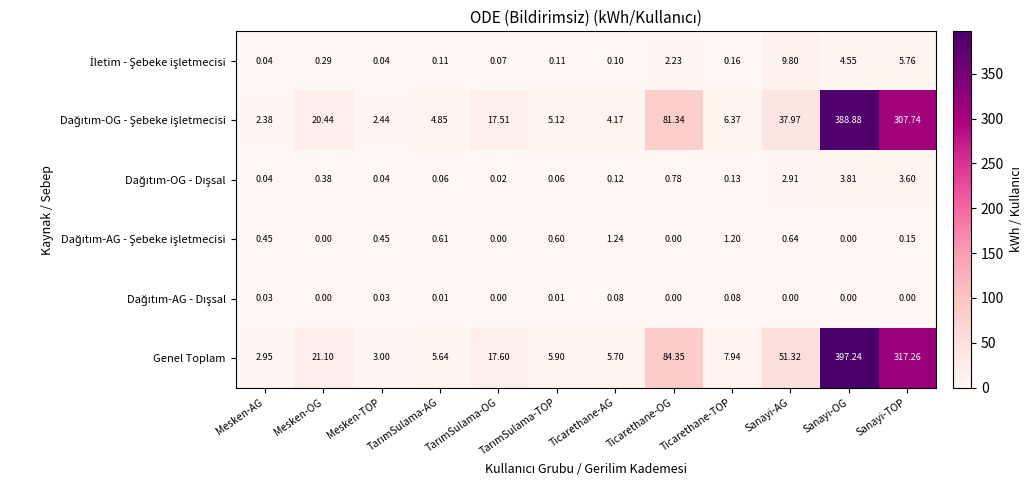

How many data points does each series have?

12